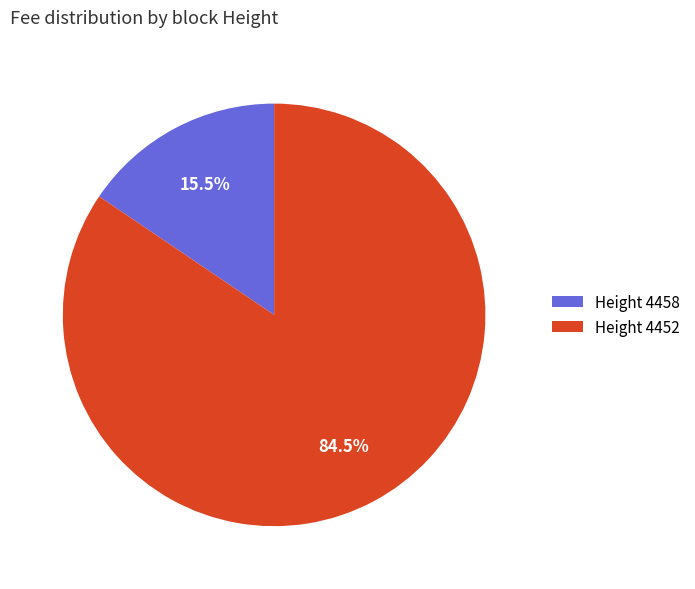

Combined, what portion of the pie is Height 4458 and Height 4452?

100.0%